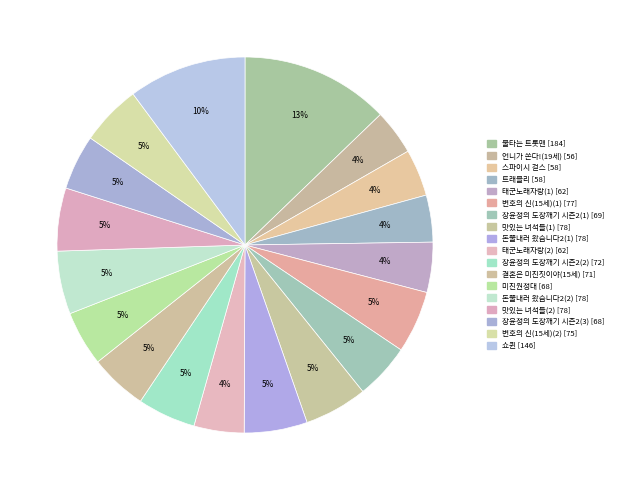

To the nearest percent, what is the difference between the largest and smallest slice percentages?

9%